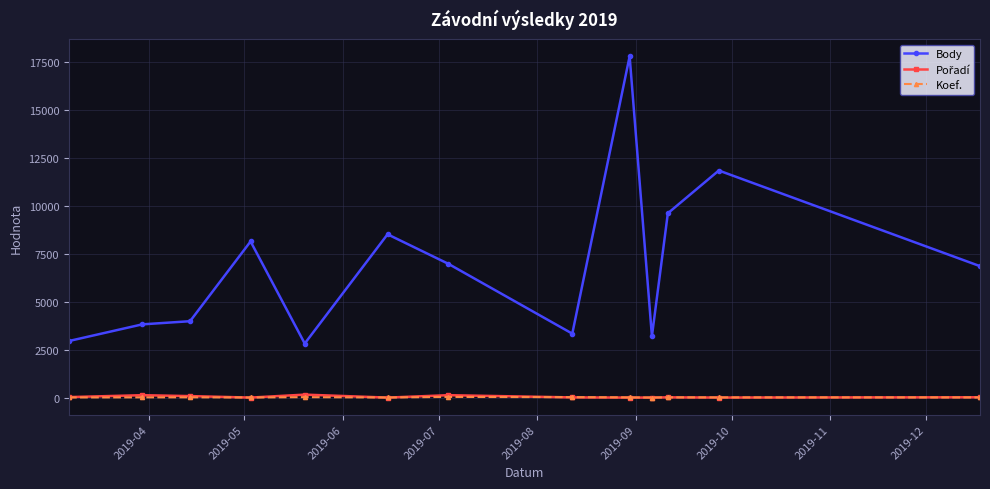

Which series has the largest total across all categories?

Body